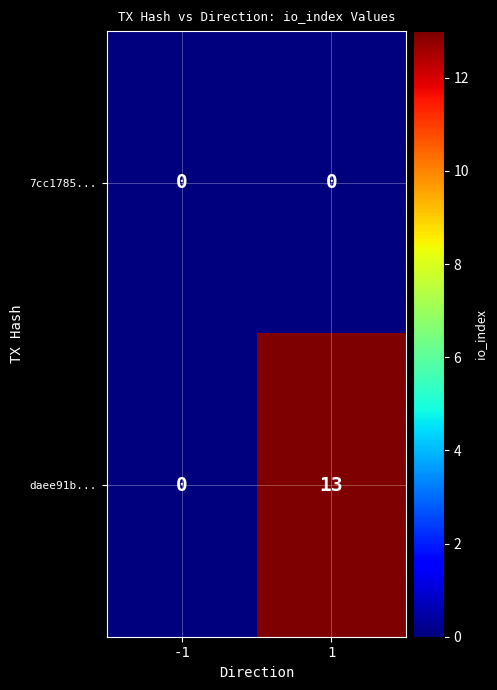

True or false: daee91b... has a value of 0 at -1.

True